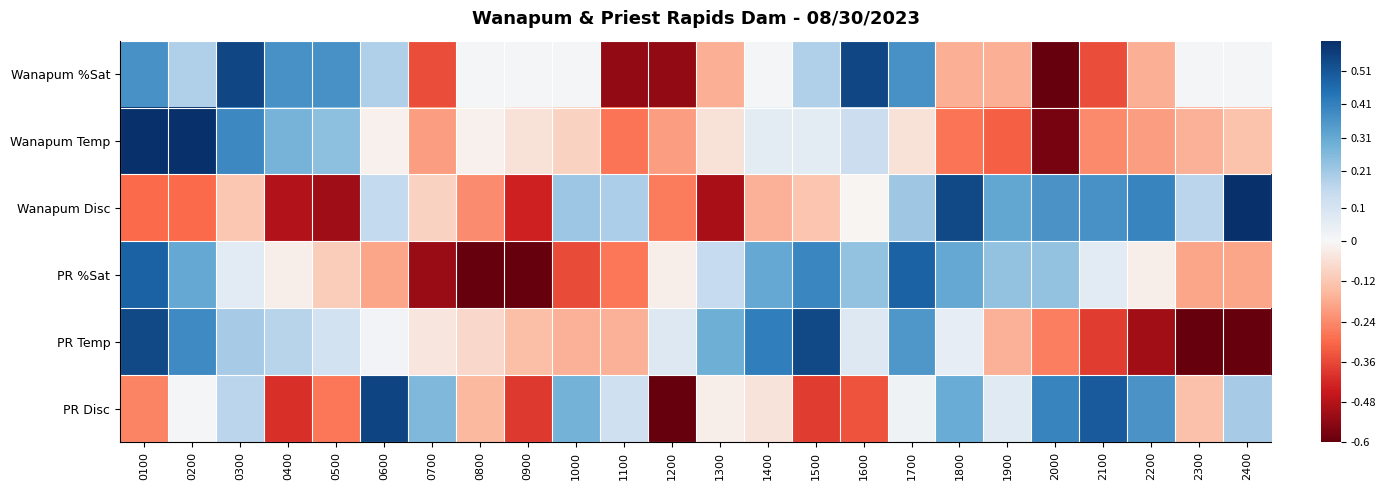

Reading right to left, extract all data points from this chart.

Wanapum %Sat: 2400=0.0	2300=0.0	2200=-0.2	2100=-0.4	2000=-0.6	1900=-0.2	1800=-0.2	1700=0.4	1600=0.5	1500=0.2	1400=0.0	1300=-0.2	1200=-0.5	1100=-0.5	1000=0.0	0900=0.0	0800=0.0	0700=-0.4	0600=0.2	0500=0.4	0400=0.4	0300=0.5	0200=0.2	0100=0.4
Wanapum Temp: 2400=-0.1	2300=-0.2	2200=-0.2	2100=-0.2	2000=-0.6	1900=-0.3	1800=-0.3	1700=-0.1	1600=0.1	1500=0.1	1400=0.1	1300=-0.1	1200=-0.2	1100=-0.3	1000=-0.1	0900=-0.1	0800=-0.0	0700=-0.2	0600=-0.0	0500=0.2	0400=0.3	0300=0.4	0200=0.6	0100=0.6
Wanapum Disc: 2400=0.6	2300=0.2	2200=0.4	2100=0.4	2000=0.4	1900=0.3	1800=0.5	1700=0.2	1600=-0.0	1500=-0.1	1400=-0.2	1300=-0.5	1200=-0.3	1100=0.2	1000=0.2	0900=-0.4	0800=-0.2	0700=-0.1	0600=0.2	0500=-0.5	0400=-0.5	0300=-0.1	0200=-0.3	0100=-0.3
PR %Sat: 2400=-0.2	2300=-0.2	2200=-0.0	2100=0.1	2000=0.2	1900=0.2	1800=0.3	1700=0.5	1600=0.2	1500=0.4	1400=0.3	1300=0.1	1200=-0.0	1100=-0.3	1000=-0.4	0900=-0.6	0800=-0.6	0700=-0.5	0600=-0.2	0500=-0.1	0400=-0.0	0300=0.1	0200=0.3	0100=0.5
PR Temp: 2400=-0.6	2300=-0.6	2200=-0.5	2100=-0.4	2000=-0.3	1900=-0.2	1800=0.0	1700=0.4	1600=0.1	1500=0.5	1400=0.4	1300=0.3	1200=0.1	1100=-0.2	1000=-0.2	0900=-0.1	0800=-0.1	0700=-0.0	0600=0.0	0500=0.1	0400=0.2	0300=0.2	0200=0.4	0100=0.5
PR Disc: 2400=0.2	2300=-0.1	2200=0.4	2100=0.5	2000=0.4	1900=0.1	1800=0.3	1700=0.0	1600=-0.3	1500=-0.4	1400=-0.1	1300=-0.0	1200=-0.6	1100=0.1	1000=0.3	0900=-0.4	0800=-0.2	0700=0.3	0600=0.6	0500=-0.3	0400=-0.4	0300=0.2	0200=0.0	0100=-0.3